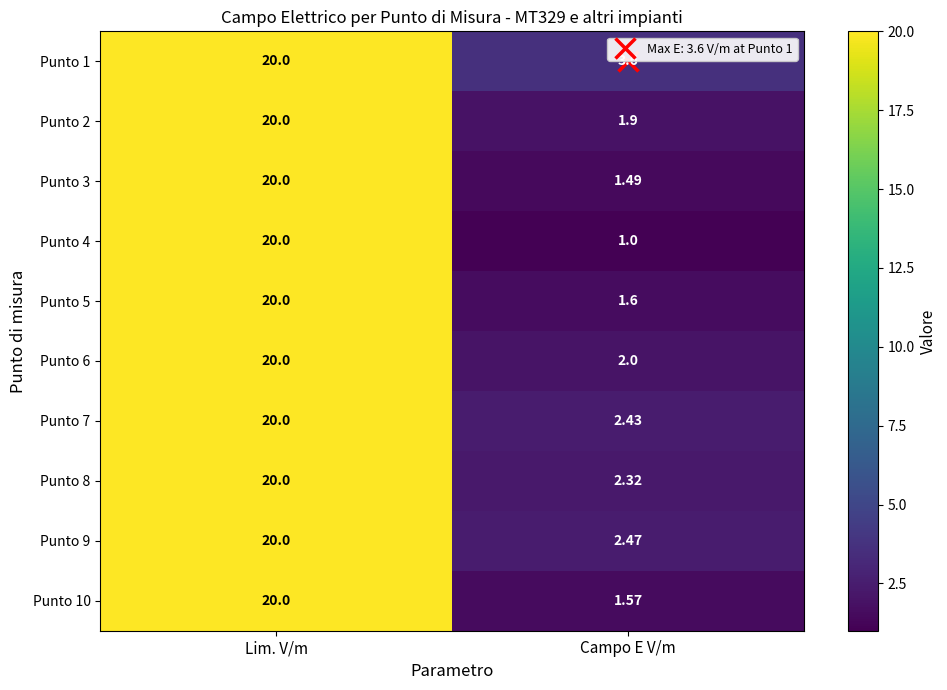

Rank the categories by Punto 2 value from highest to lowest.

Lim. V/m, Campo E V/m